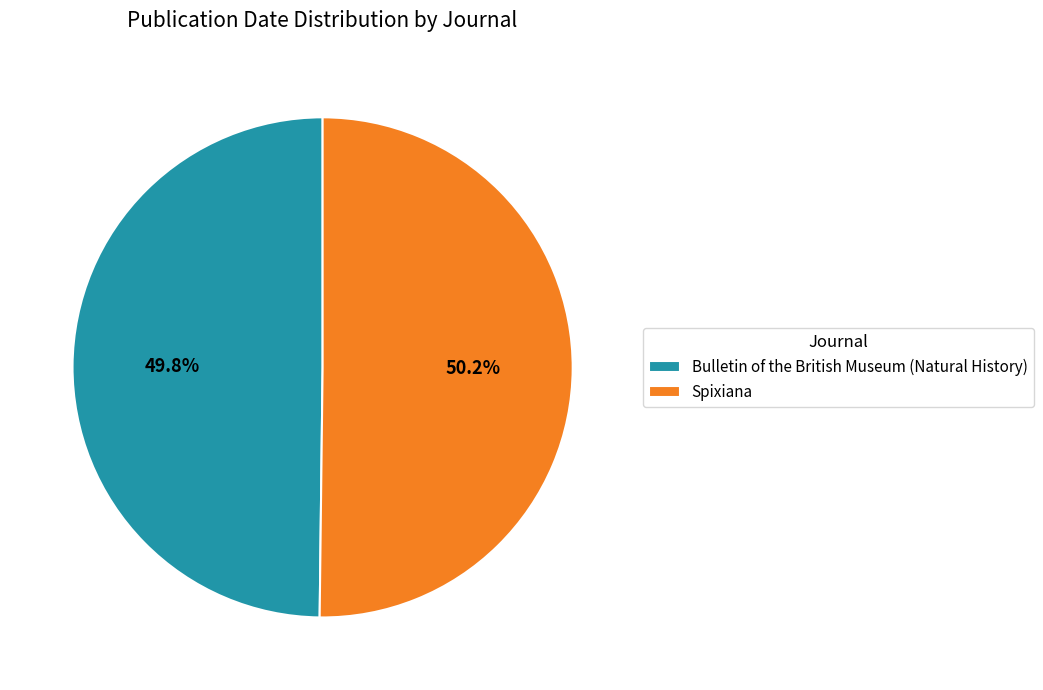

Is it true that Spixiana is 58% of the pie?

False